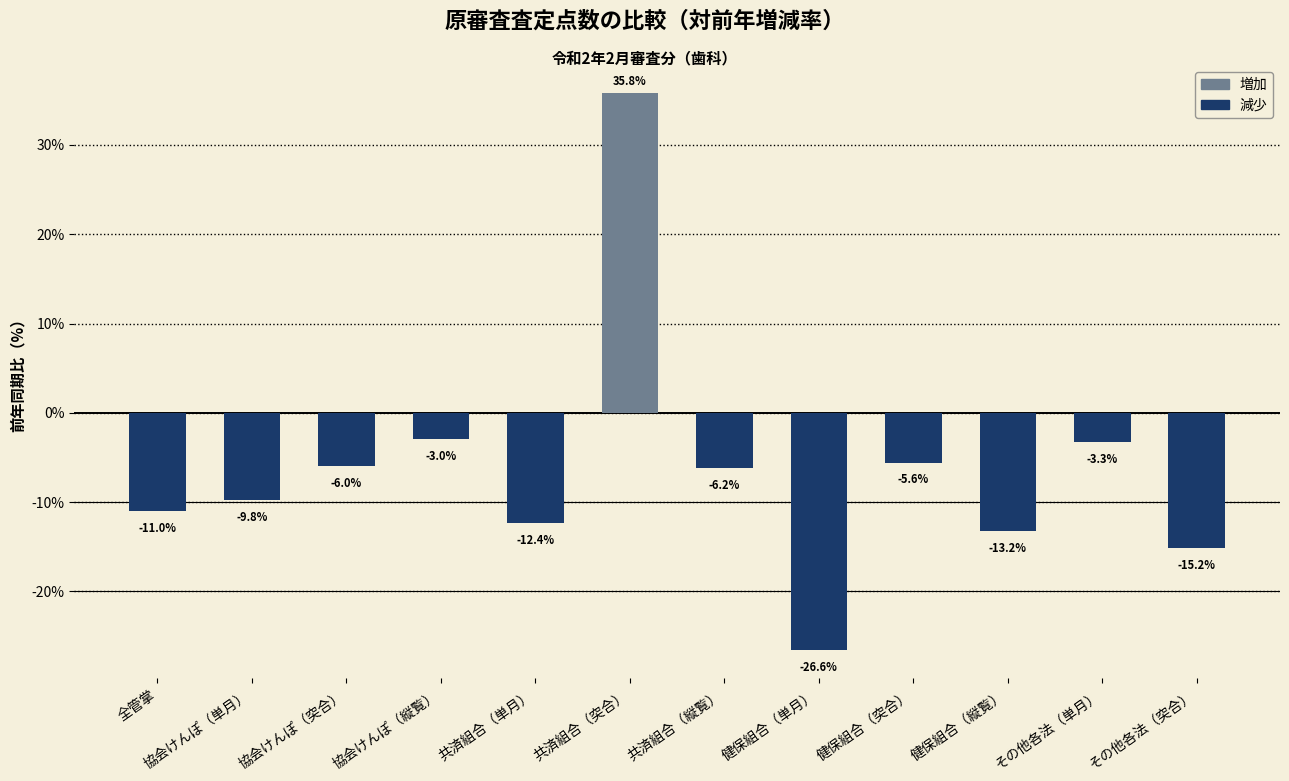

True or false: the data shows 35.8 at 共済組合（突合）.

True